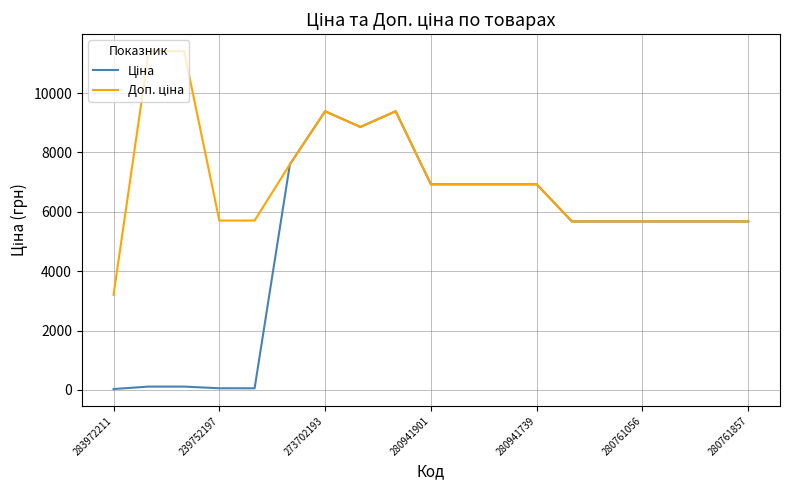

What is the average value of the Доп. ціна series?

7073.8